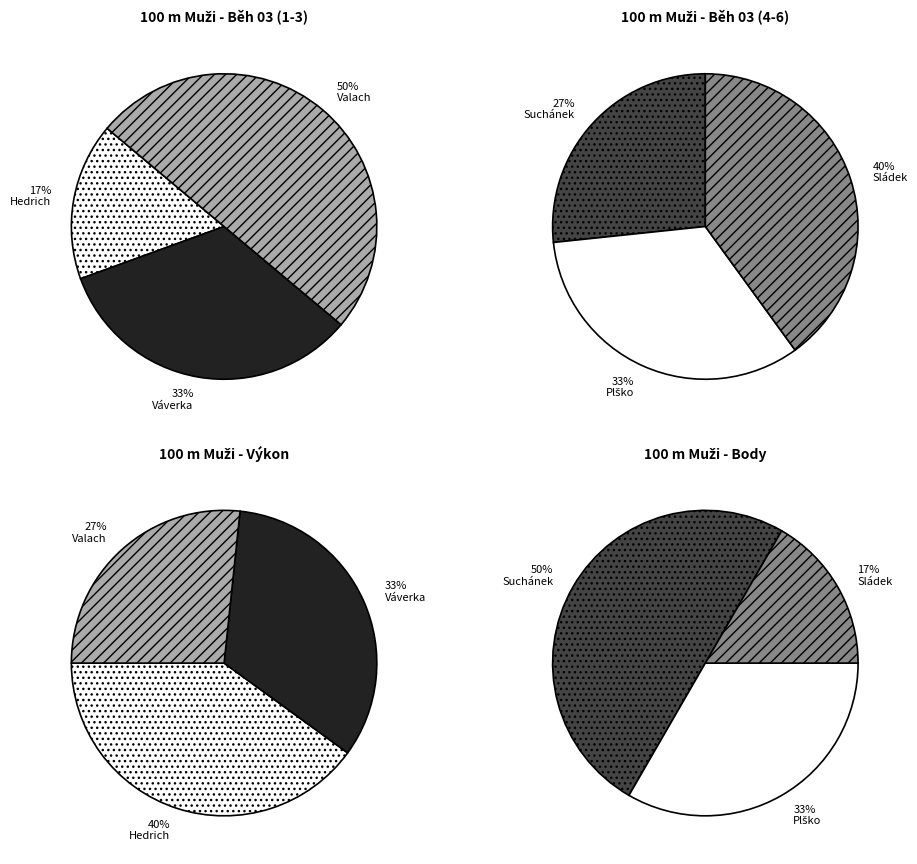

The Plško Radim slice represents 30% of the pie. True or false?

False